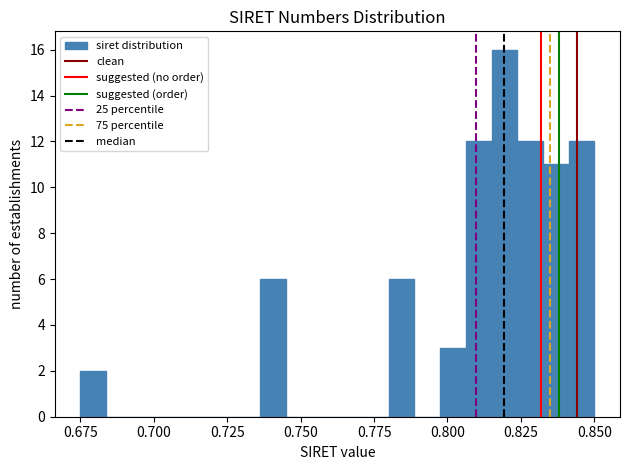

Read against the x-axis, roughly where is the centre of the tallest bar?

0.820